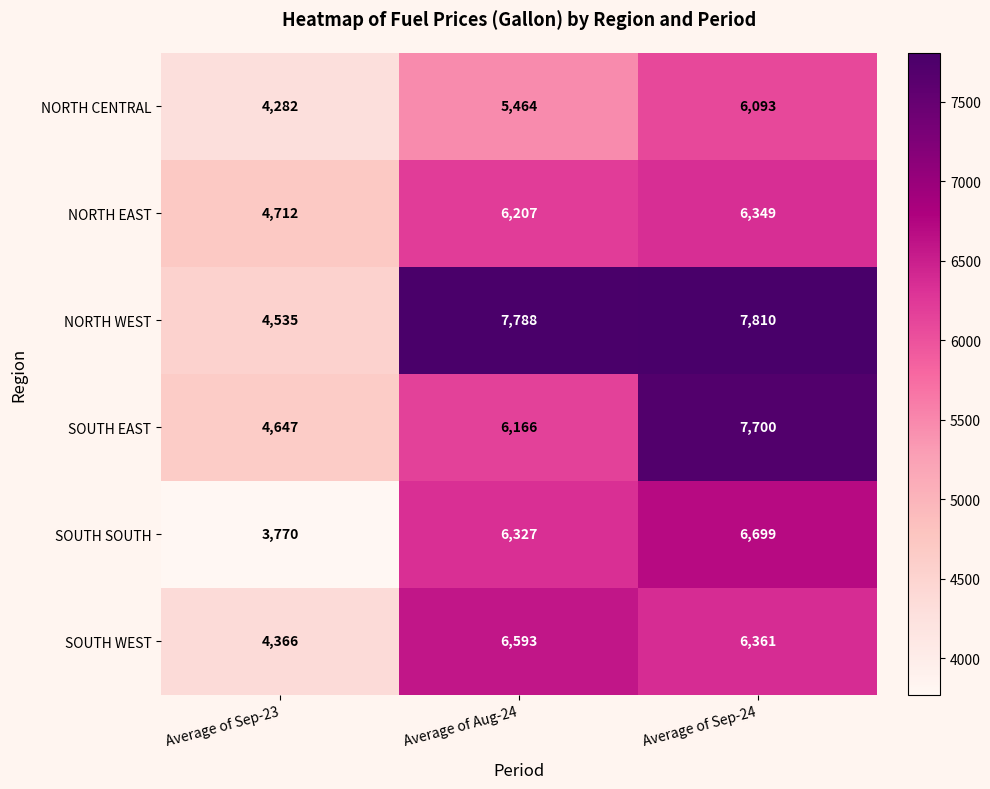

Reading right to left, extract all data points from this chart.

NORTH CENTRAL: Average of Sep-24=6093	Average of Aug-24=5464	Average of Sep-23=4282
NORTH EAST: Average of Sep-24=6349	Average of Aug-24=6207	Average of Sep-23=4712
NORTH WEST: Average of Sep-24=7810	Average of Aug-24=7788	Average of Sep-23=4535
SOUTH EAST: Average of Sep-24=7700	Average of Aug-24=6166	Average of Sep-23=4647
SOUTH SOUTH: Average of Sep-24=6699	Average of Aug-24=6327	Average of Sep-23=3770
SOUTH WEST: Average of Sep-24=6361	Average of Aug-24=6593	Average of Sep-23=4366